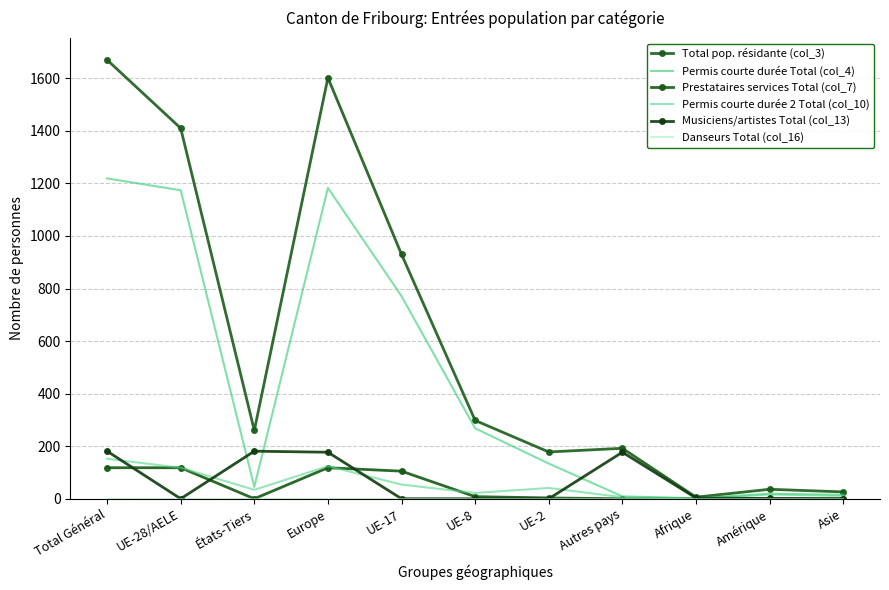

What is the difference between the highest and lowest values at Asie?

26